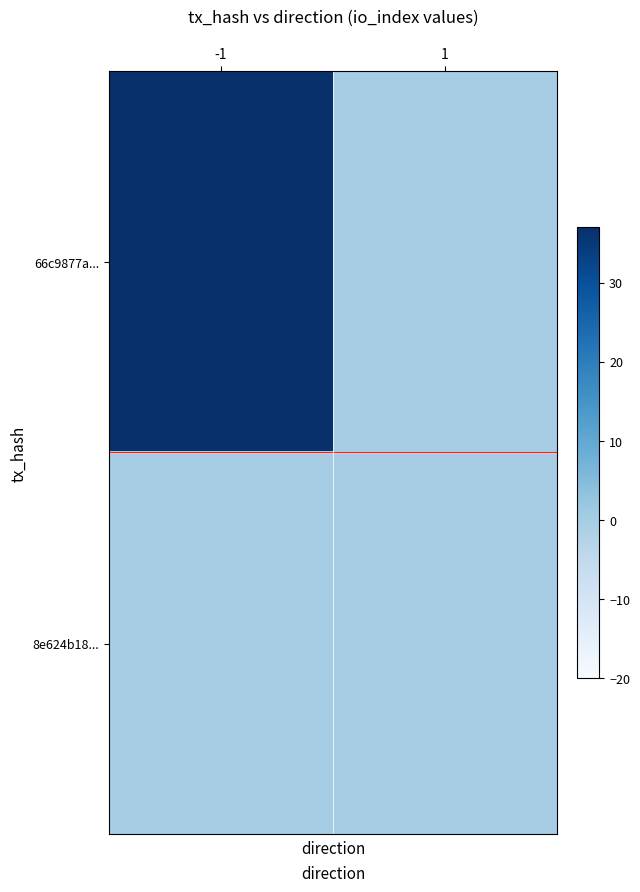

Which series has the largest range (max minus min)?

66c9877a...